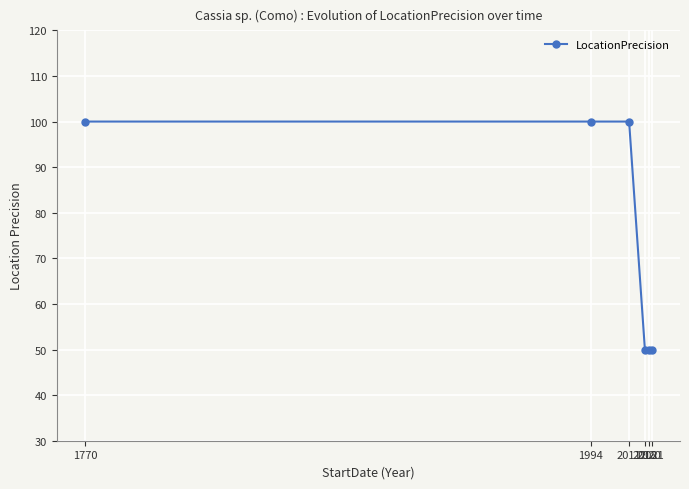

What is the change in value from 1770 to 2021?

-50